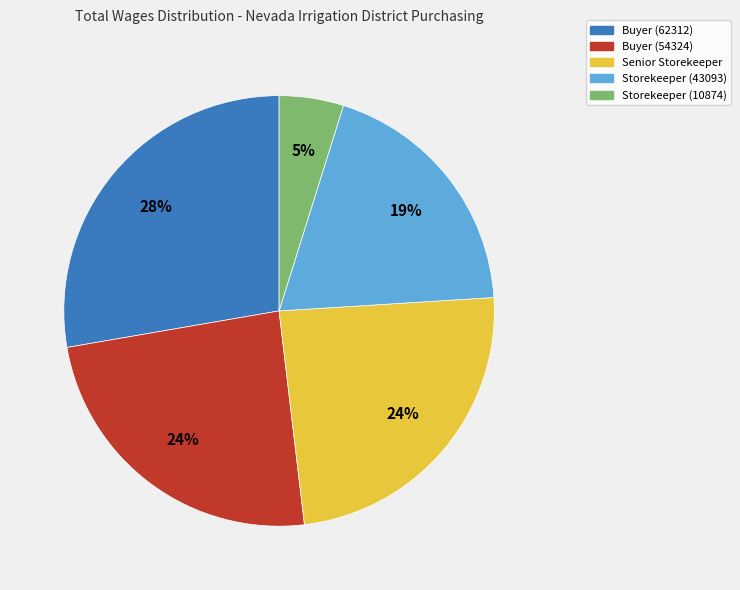

The Storekeeper (10874) slice represents 5% of the pie. True or false?

True